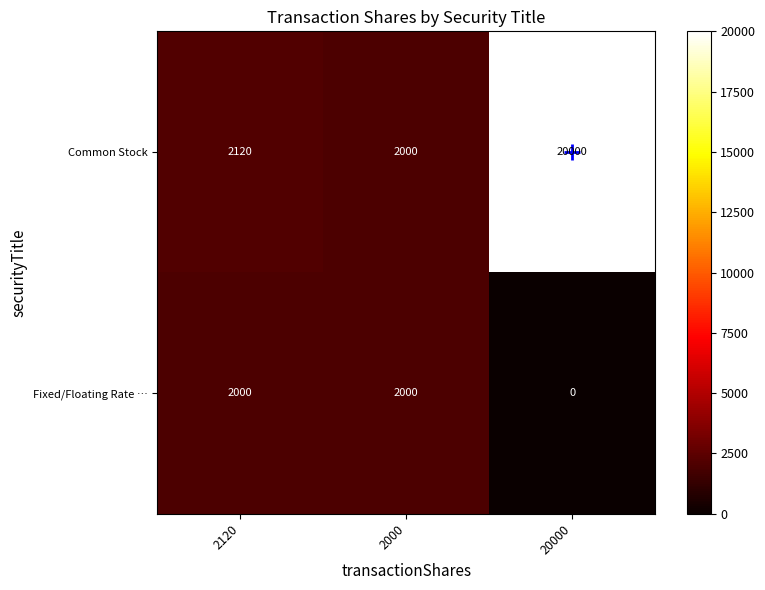

Which category has the highest value across all series?

20000